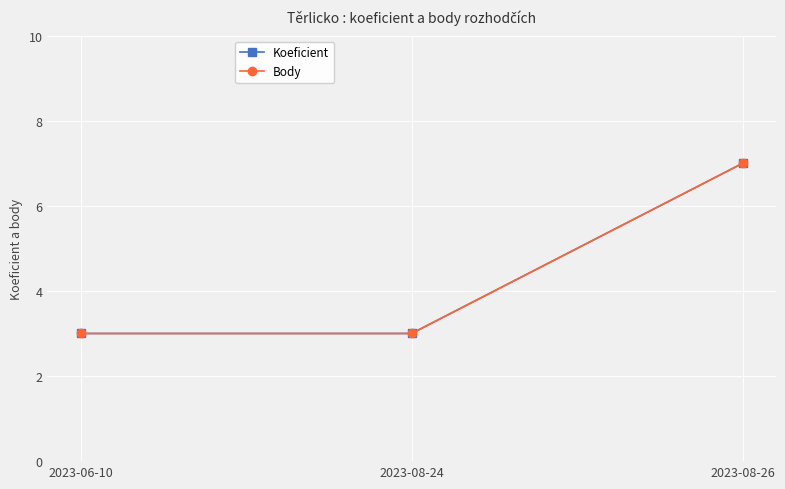

Is it true that Koeficient equals 7 at 2023-08-26?

True